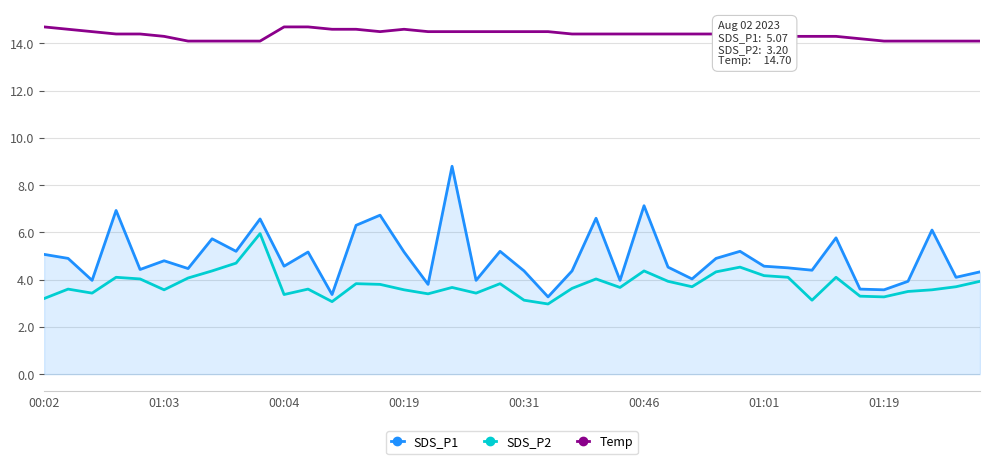

True or false: Temp and SDS_P2 intersect in this chart.

False